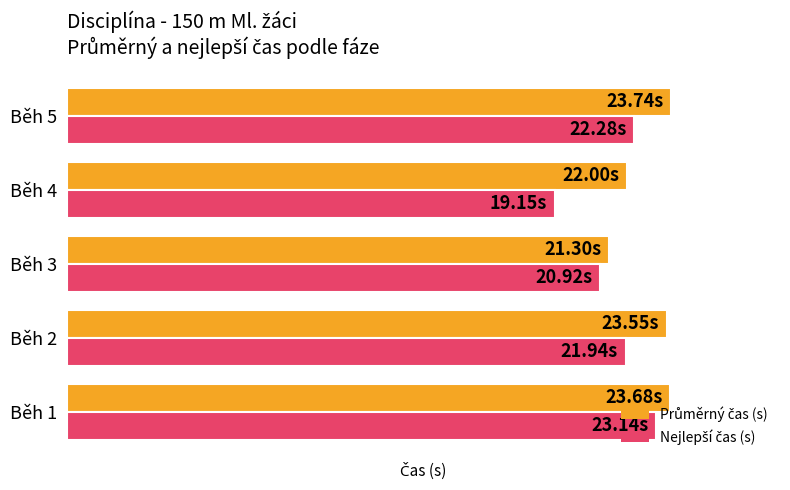

At how many categories does at least one series exceed 19?

5